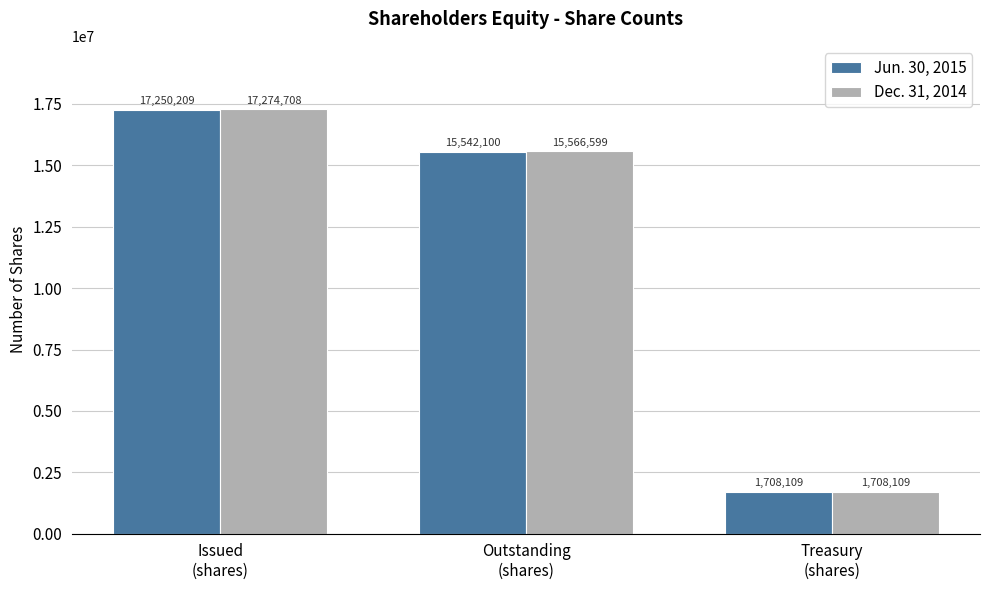

Rank the series by their average value, from lowest to highest.

Jun. 30, 2015, Dec. 31, 2014